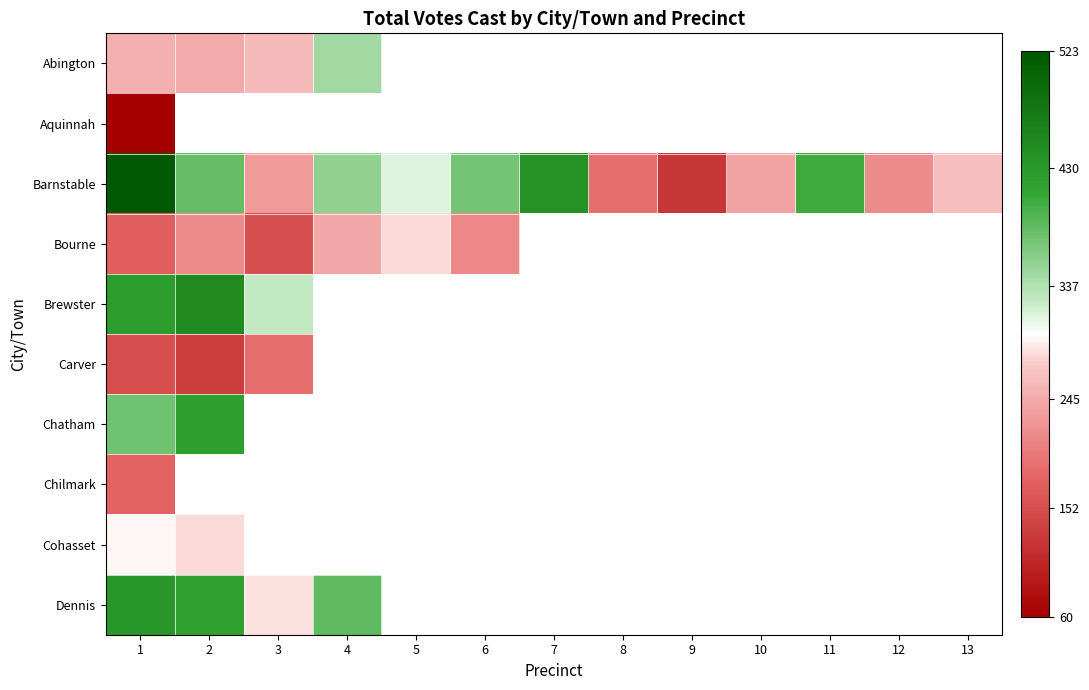

Between 6 and 11, which is larger?

11